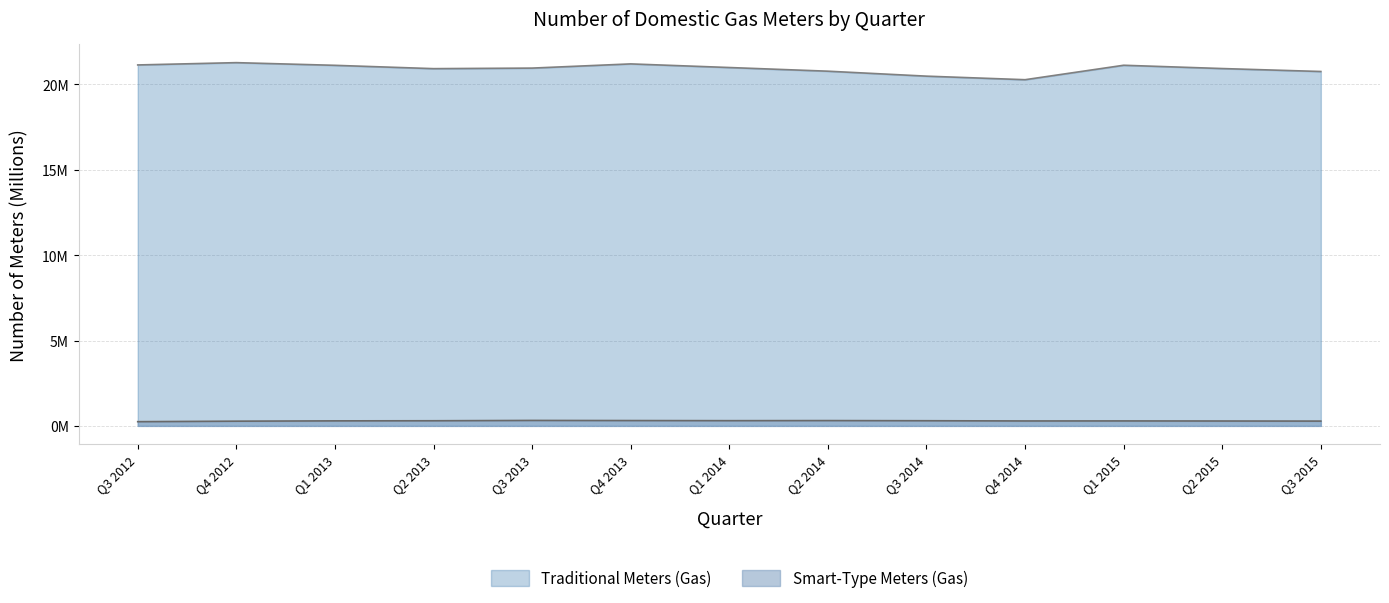

At which category is the sum across all series the highest?

Q4 2012